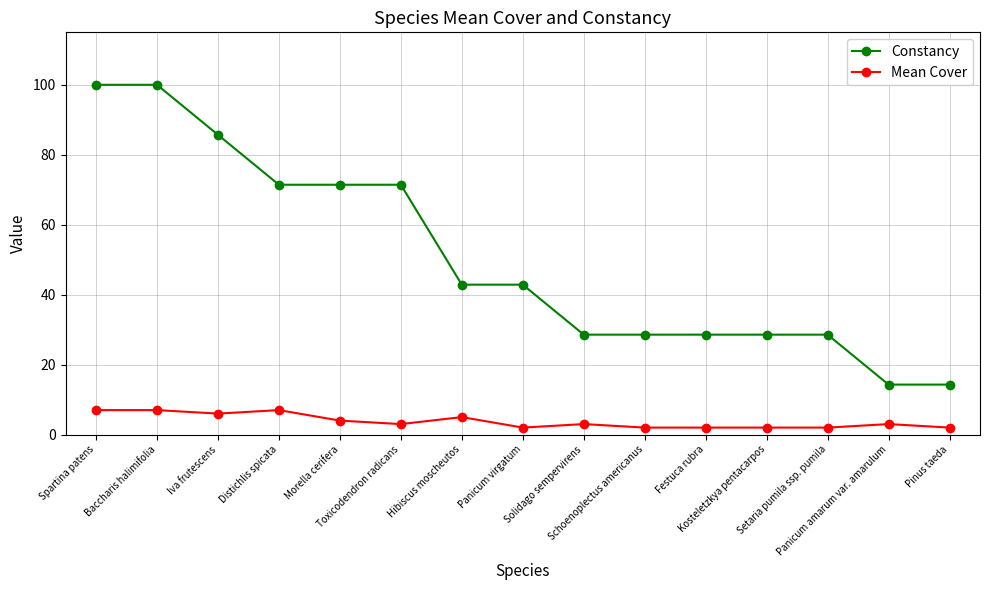

Is the value of Mean Cover at Hibiscus moscheutos greater than the value of Constancy at Hibiscus moscheutos?

No